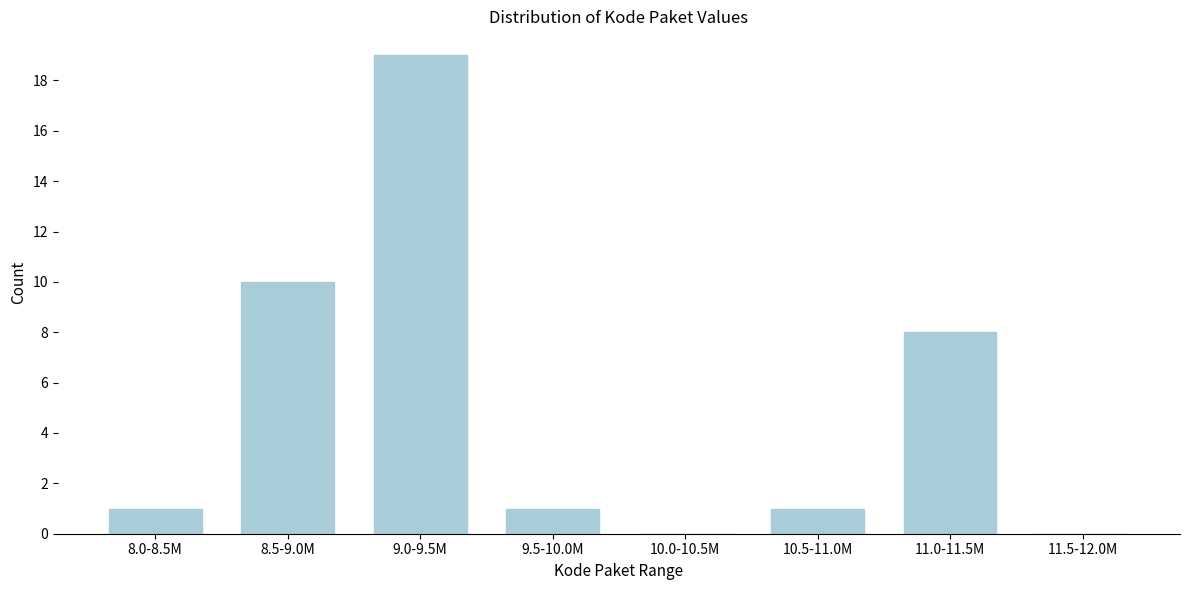

Reading right to left, list all the values displayed in this chart.

11.5-12.0M=0	11.0-11.5M=8	10.5-11.0M=1	10.0-10.5M=0	9.5-10.0M=1	9.0-9.5M=19	8.5-9.0M=10	8.0-8.5M=1